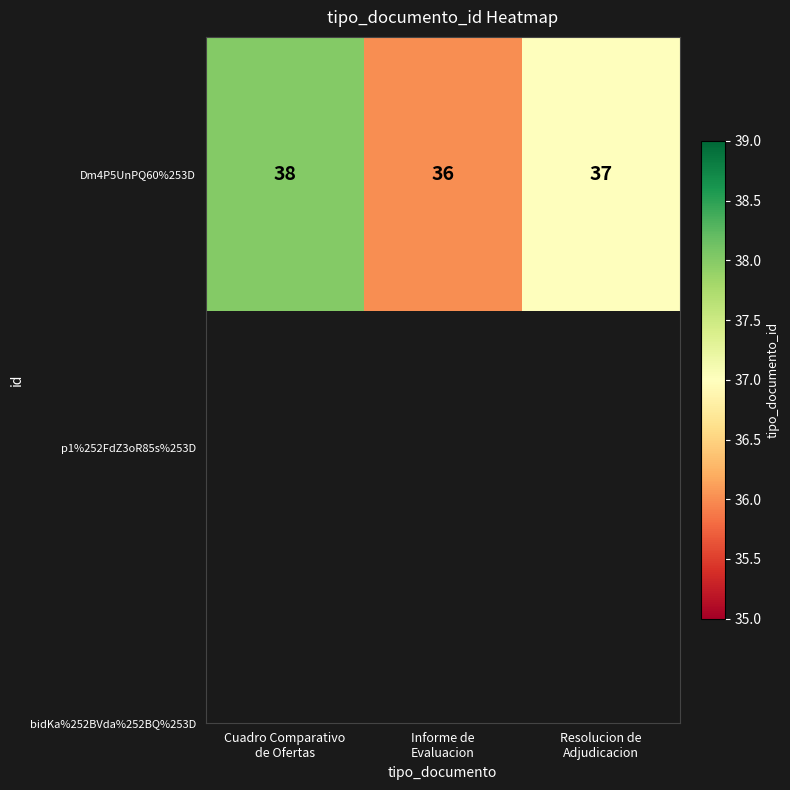

Which category has the highest value across all series?

Cuadro Comparativo
de Ofertas